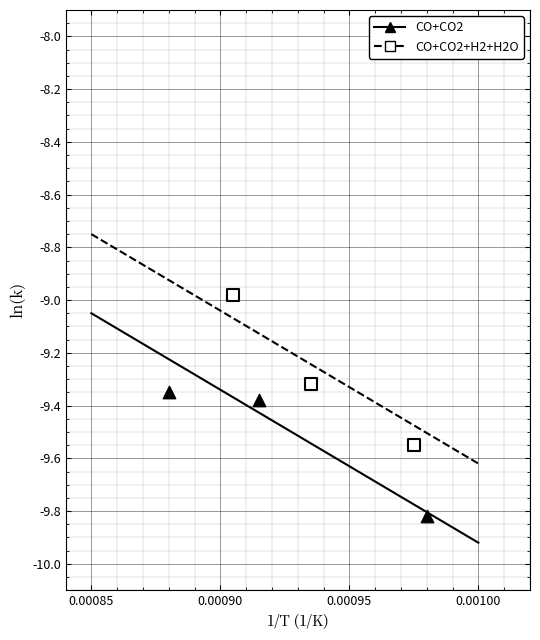

Which series has the widest spread of Y values?

CO+CO2+H2+H2O